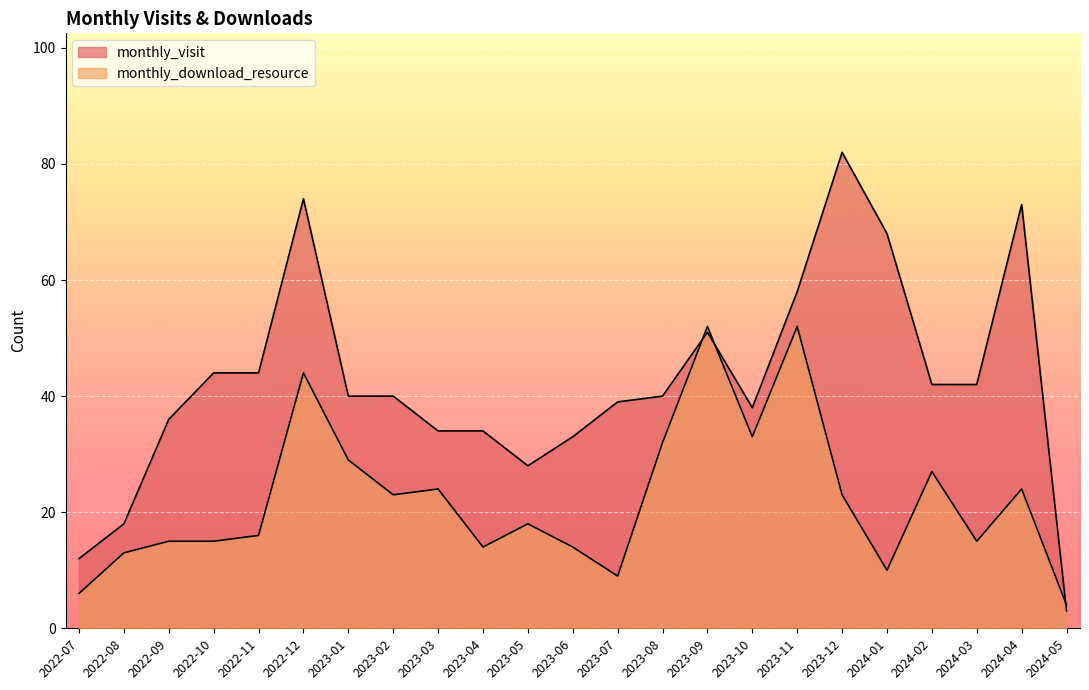

List the labels in order of monthly_download_resource value, smallest first.

2024-05, 2022-07, 2023-07, 2024-01, 2022-08, 2023-04, 2023-06, 2022-09, 2022-10, 2024-03, 2022-11, 2023-05, 2023-02, 2023-12, 2023-03, 2024-04, 2024-02, 2023-01, 2023-08, 2023-10, 2022-12, 2023-09, 2023-11